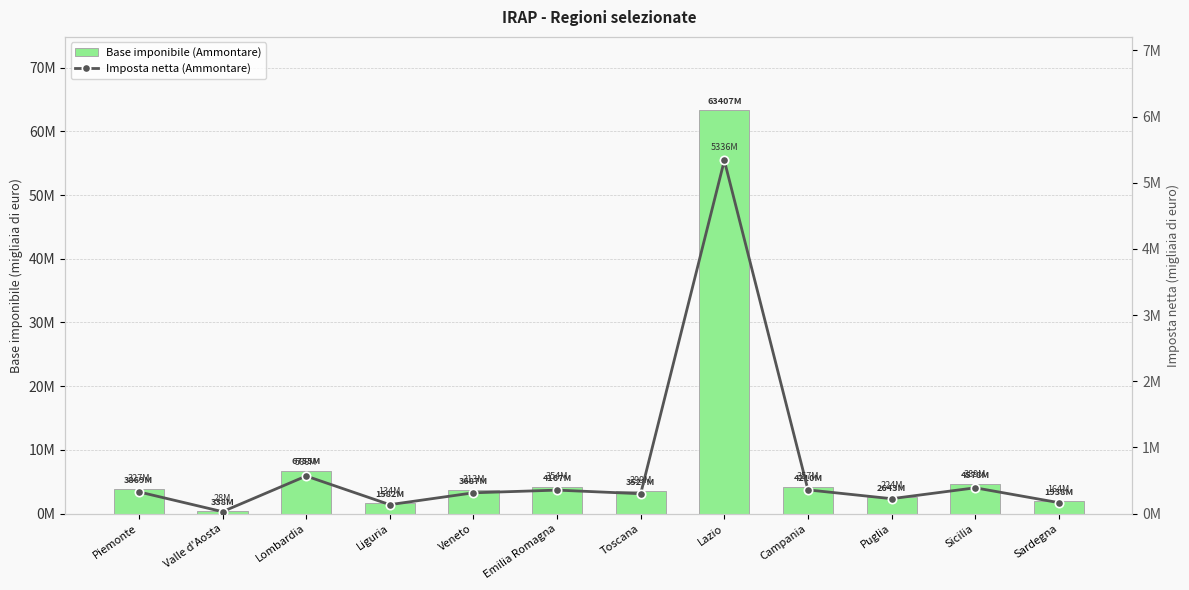

What is the spread (max minus min) of values at Sardegna?

1773750